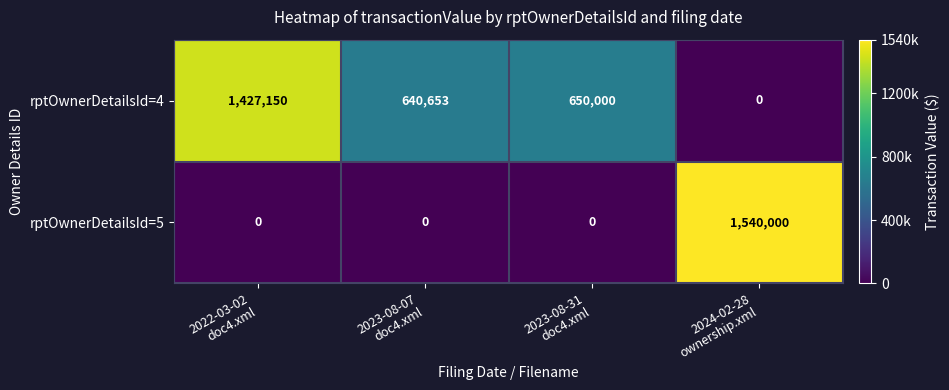

Which series has the largest range (max minus min)?

rptOwnerDetailsId=5